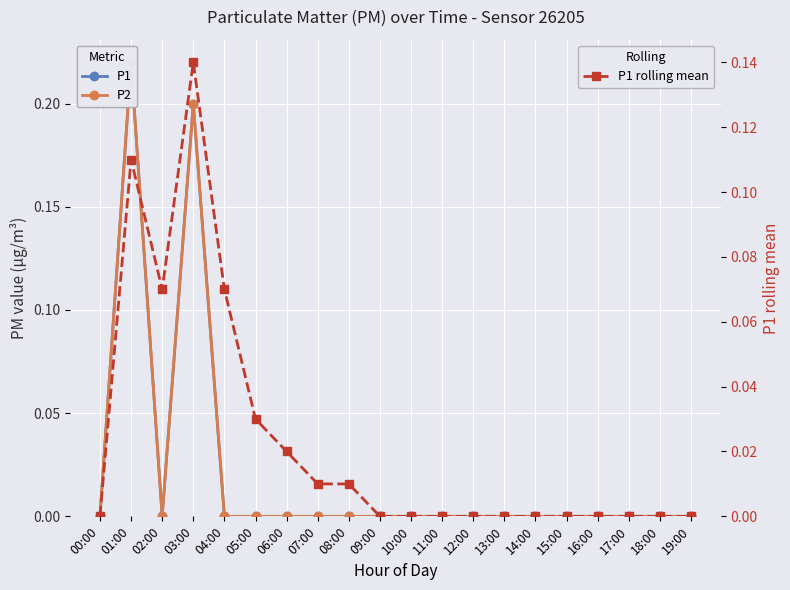

Which series has the largest total across all categories?

P1 rolling mean